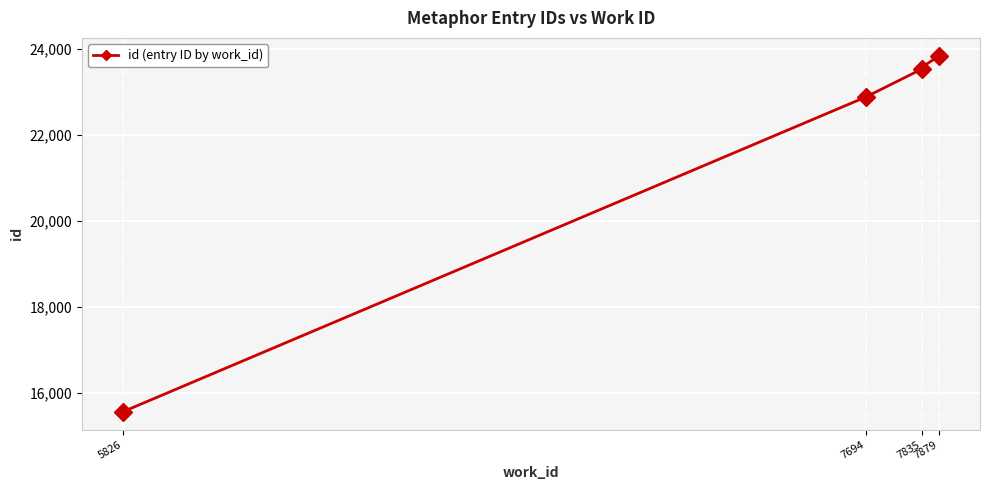

What is the minimum value shown in the chart?

15565